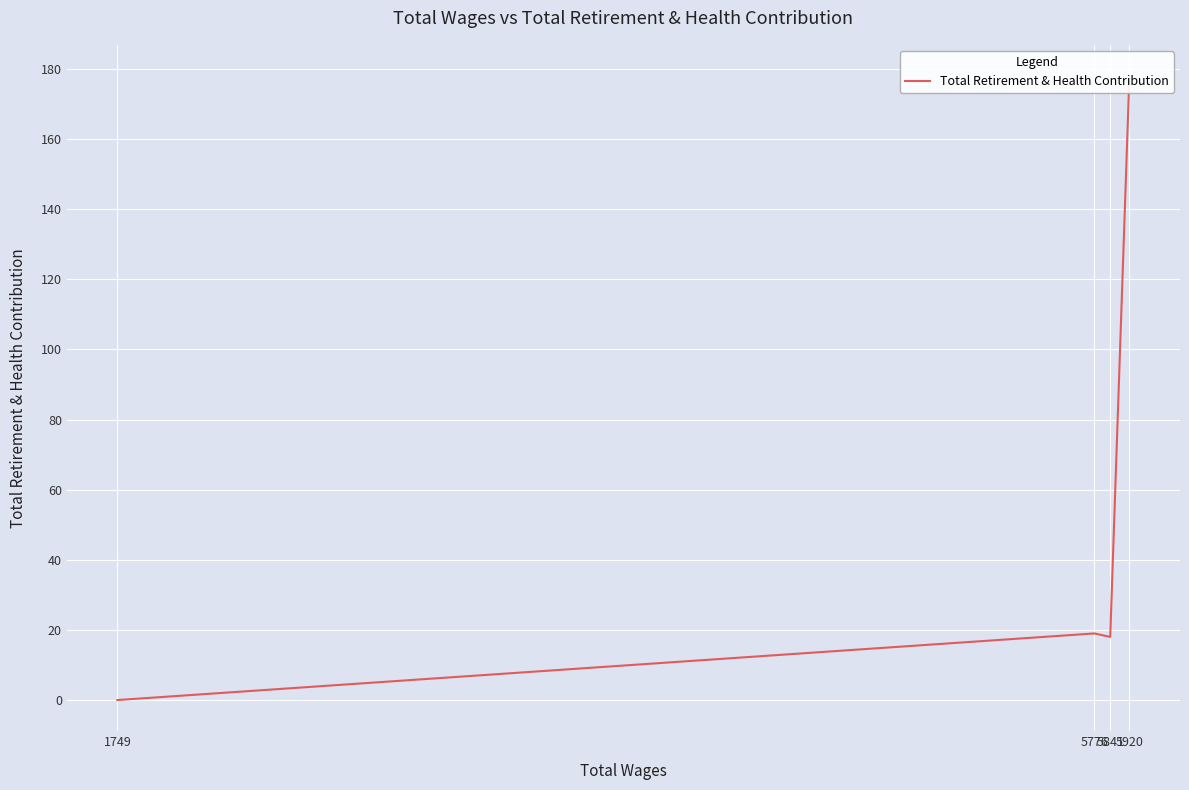

How many interior local valleys (lower than both neighbors) does the data have?

1